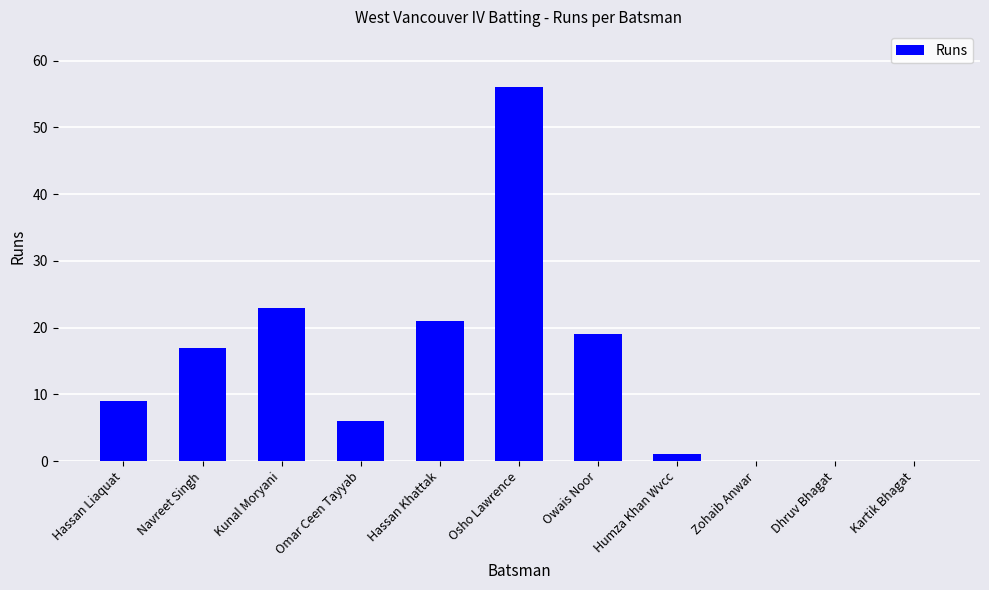

What is the average value?

14